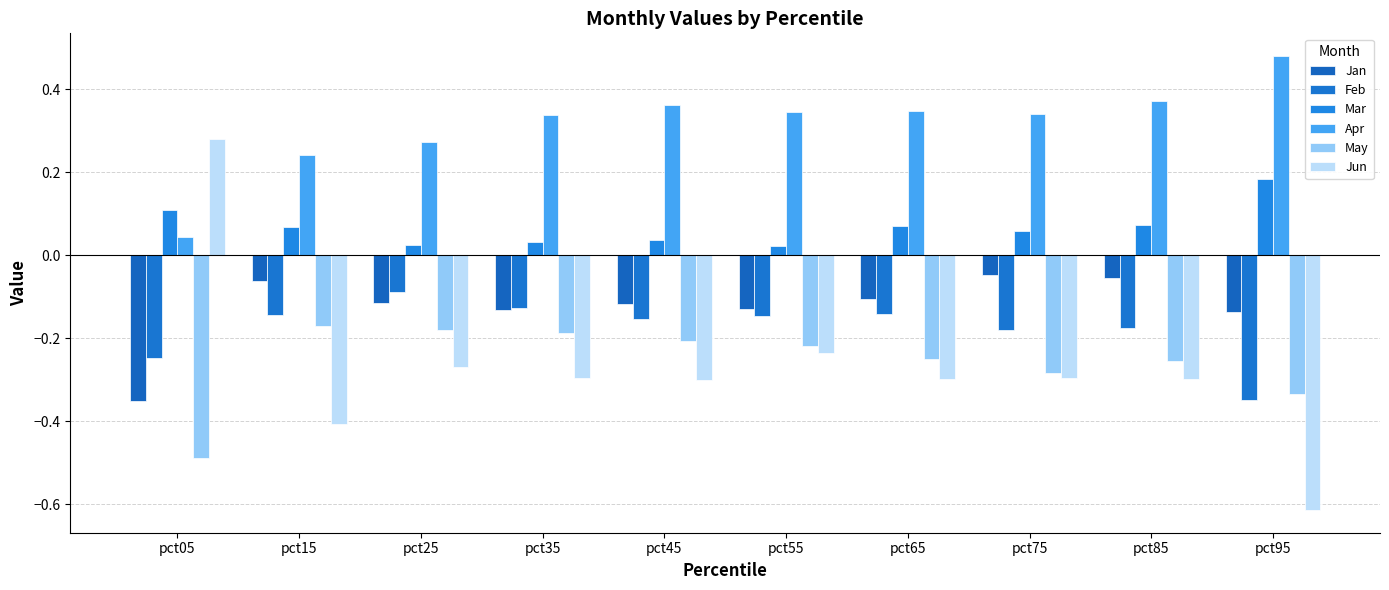

Are the bars horizontal?

No